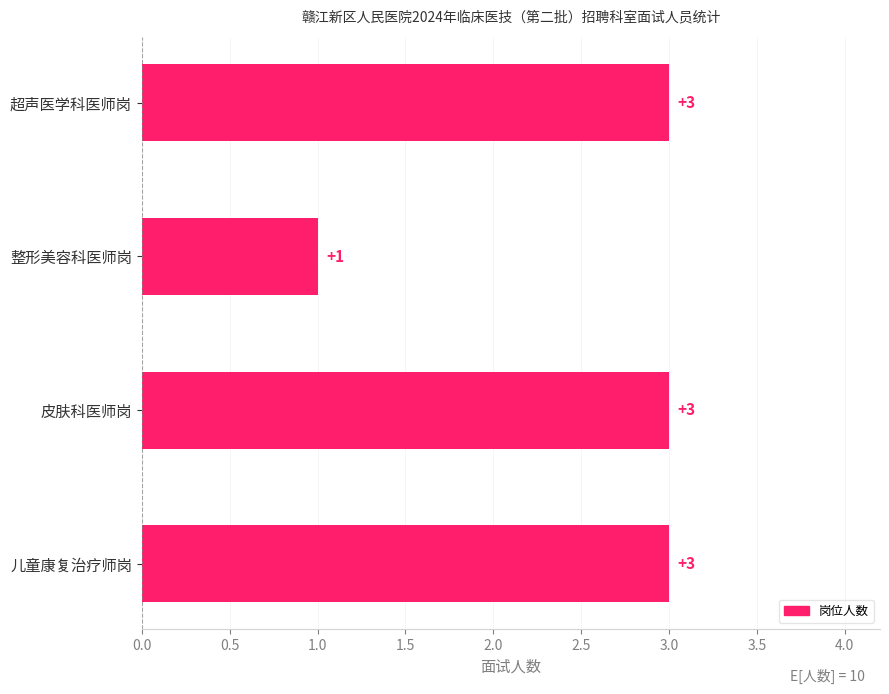

Between 超声医学科医师岗 and 整形美容科医师岗, which is larger?

超声医学科医师岗